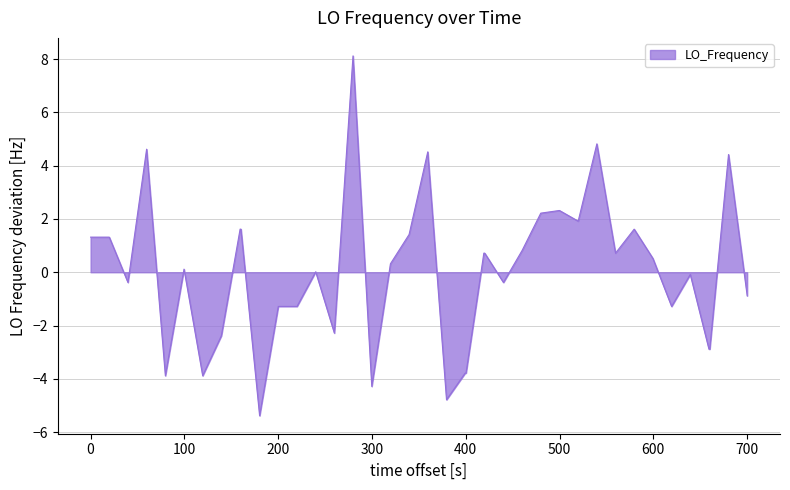

What is the minimum value shown in the chart?

-5.4